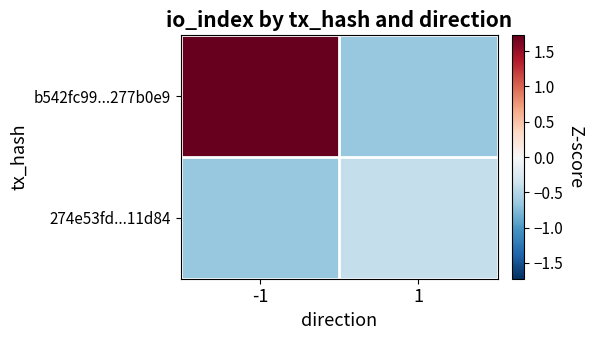

Count the number of data series in this chart.

2